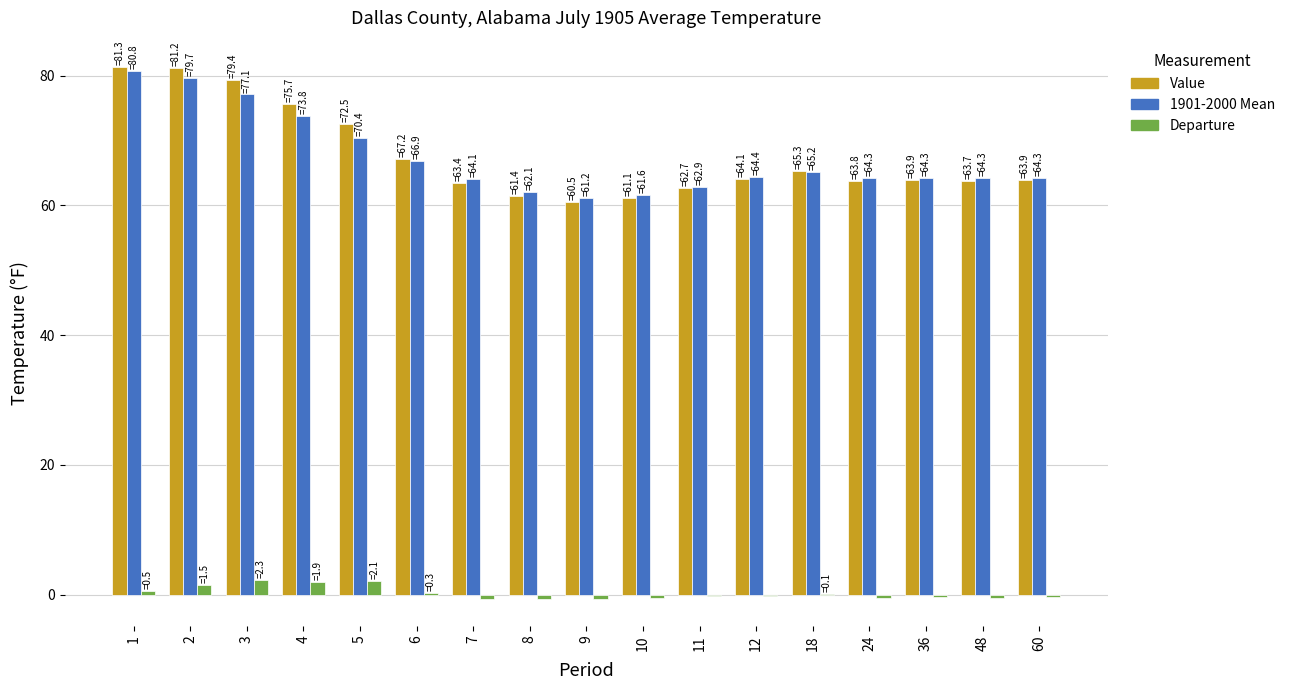

What is the maximum value for Value?

81.3